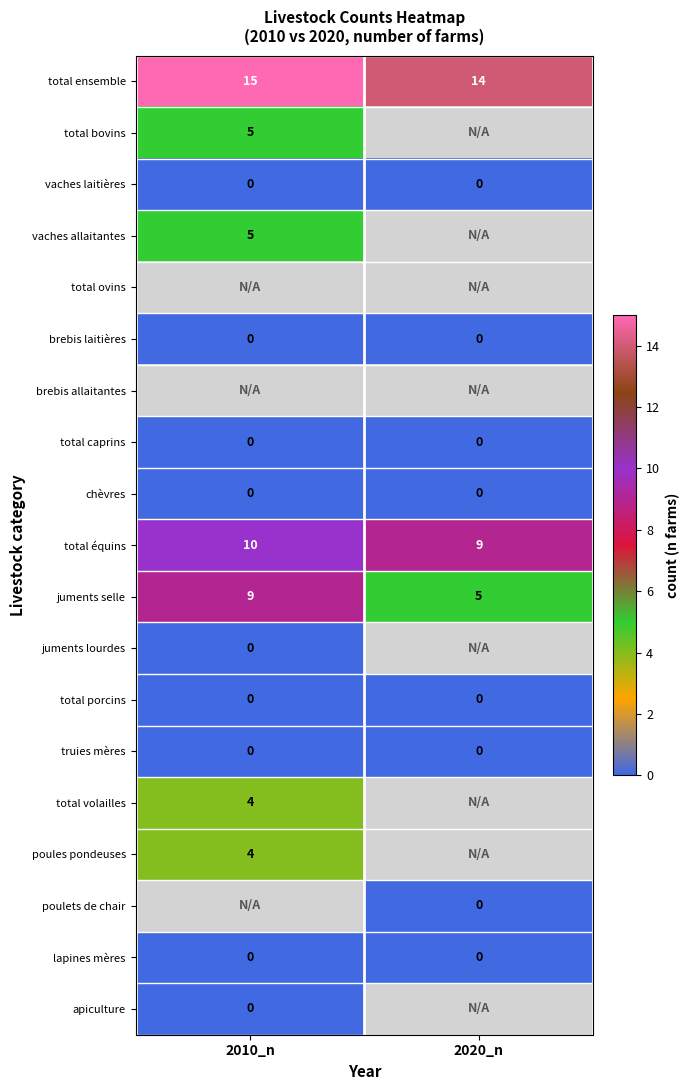

What is the approximate value of total équins at 2010_n?

10